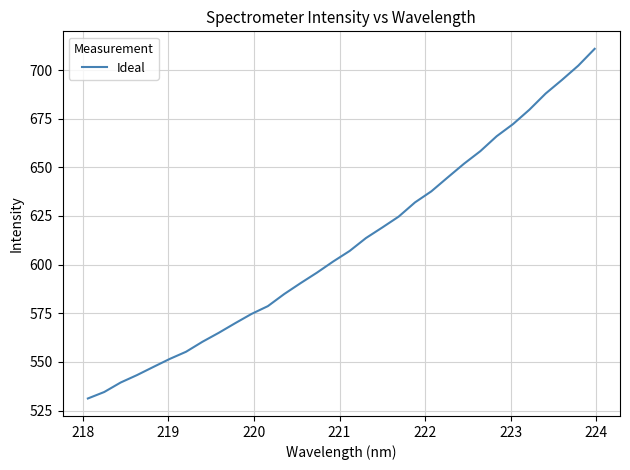

What is the difference between the maximum and minimum values?

179.8